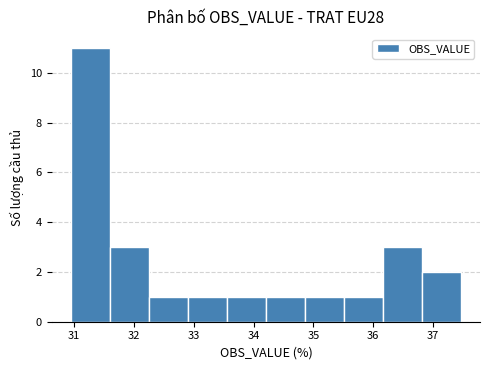

Reading left to right, transcribe this chart: for each bar, give the range it covers on the x-axis and its height. Neither the bar edges nor the heights are printed on the chart, so give them approximately, as read against the axes.

31.0 to 31.6: 11
31.6 to 32.3: 3
32.3 to 32.9: 1
32.9 to 33.6: 1
33.6 to 34.2: 1
34.2 to 34.9: 1
34.9 to 35.5: 1
35.5 to 36.2: 1
36.2 to 36.8: 3
36.8 to 37.5: 2